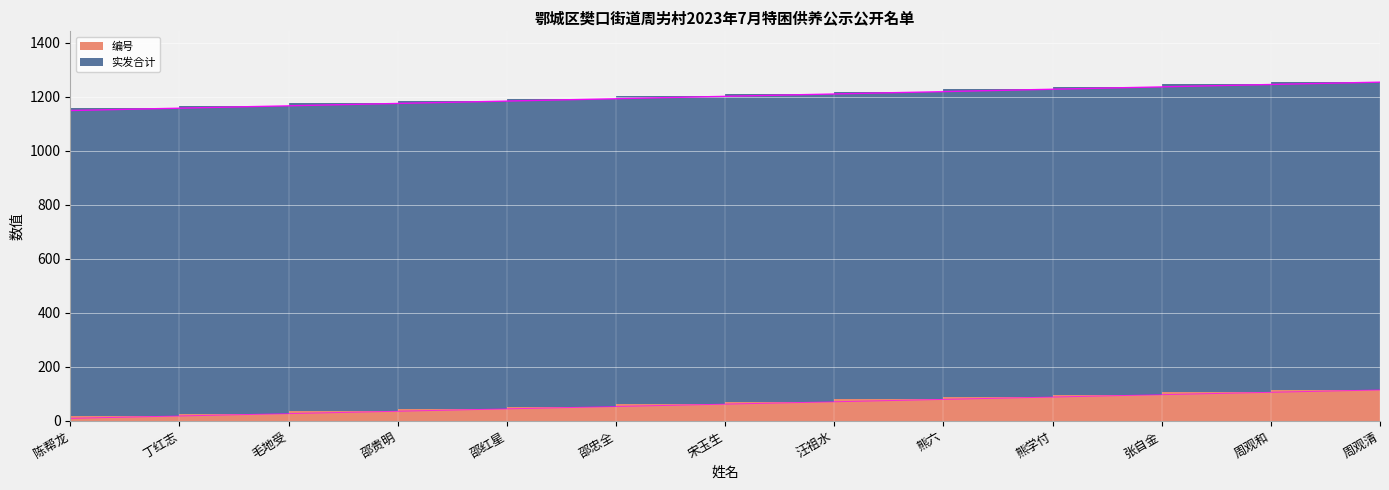

Between 邵贵明 and 汪祖水, which is larger?

汪祖水